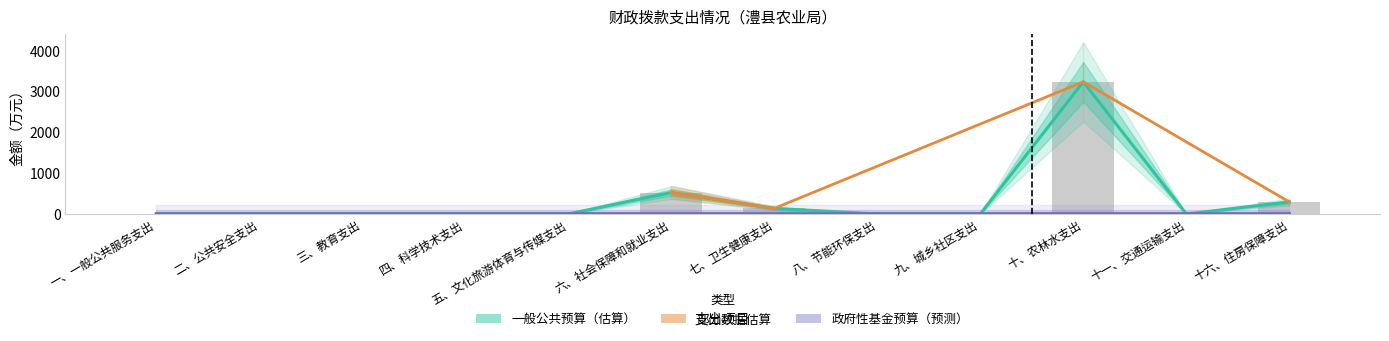

What is the label of the 1st bar from the right?

十六、住房保障支出